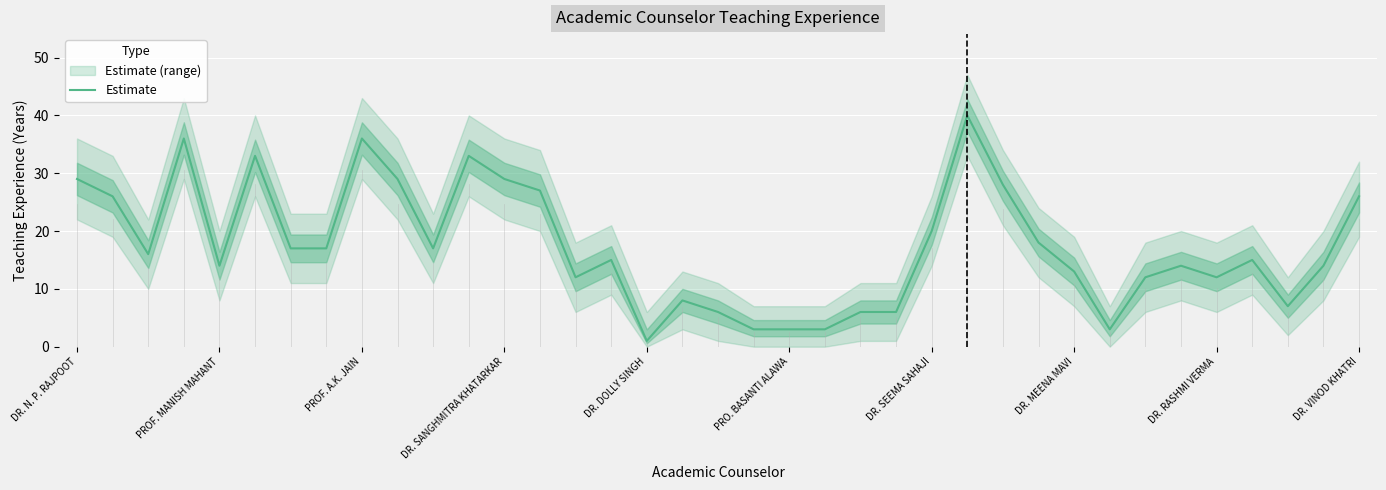

Is it true that Estimate equals 36 at PROF. A.K. JAIN?

True